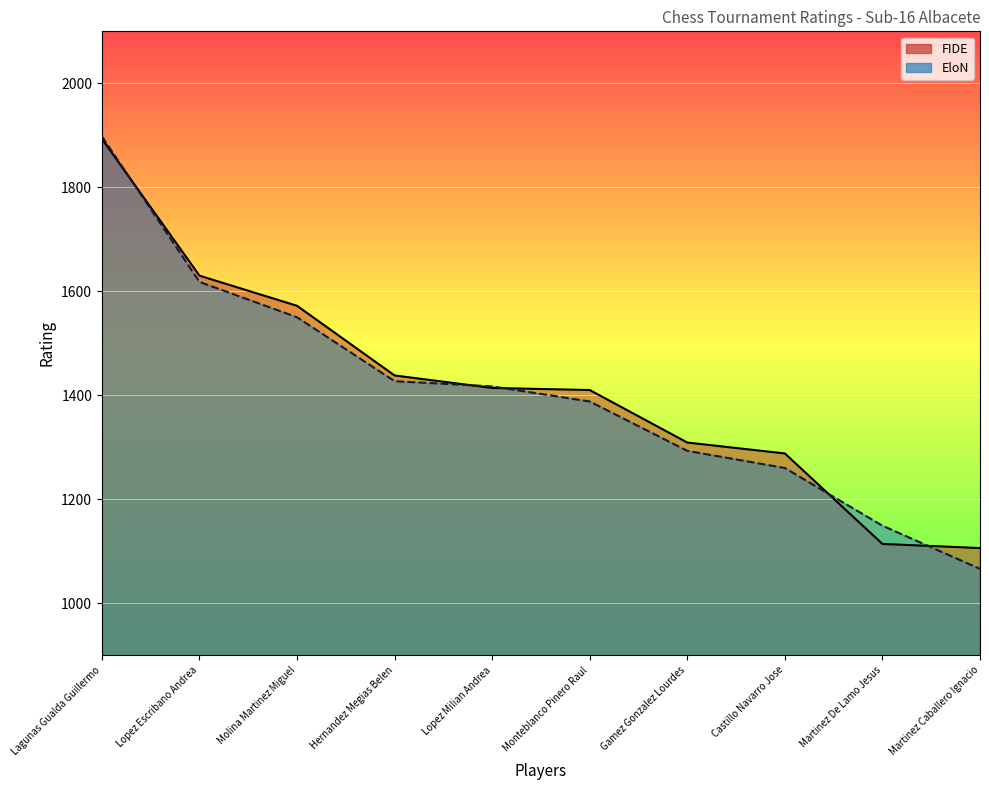

After their last crossing, which series has the higher values: FIDE or EloN?

FIDE